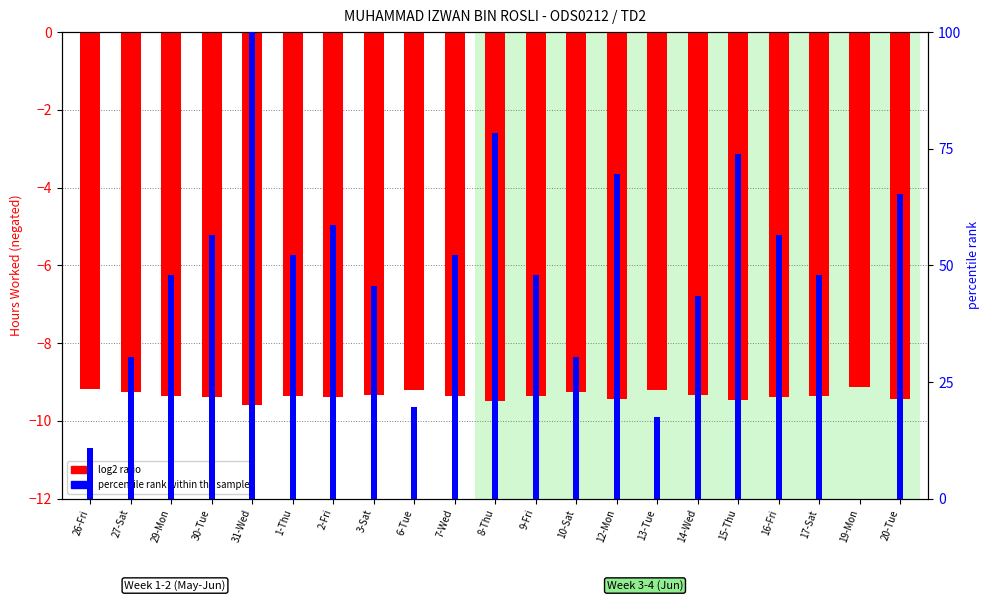

Where is log2 ratio nearest to the value -9?

19-Mon